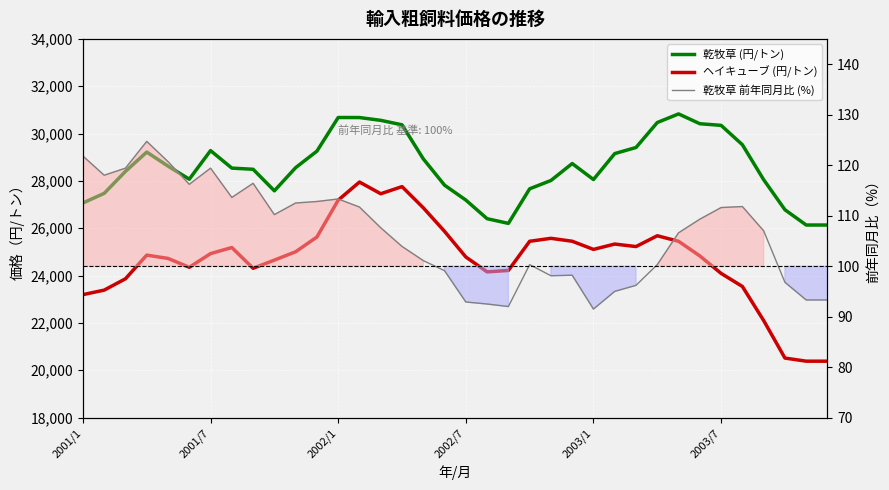

How many data points in ヘイキューブ (円/トン) are less than 24929?

18